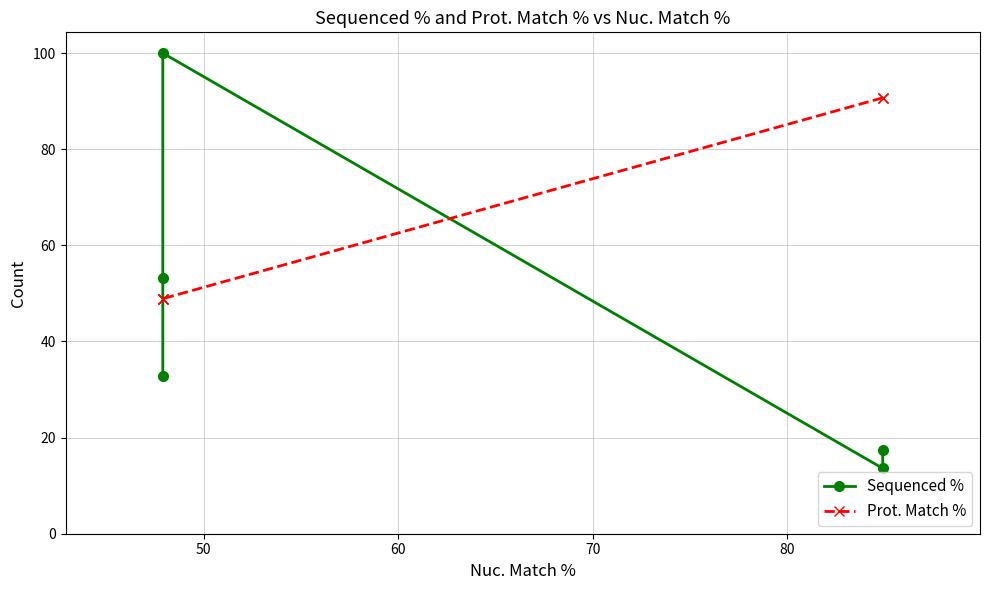

How many interior local valleys does the Sequenced % series have?

1